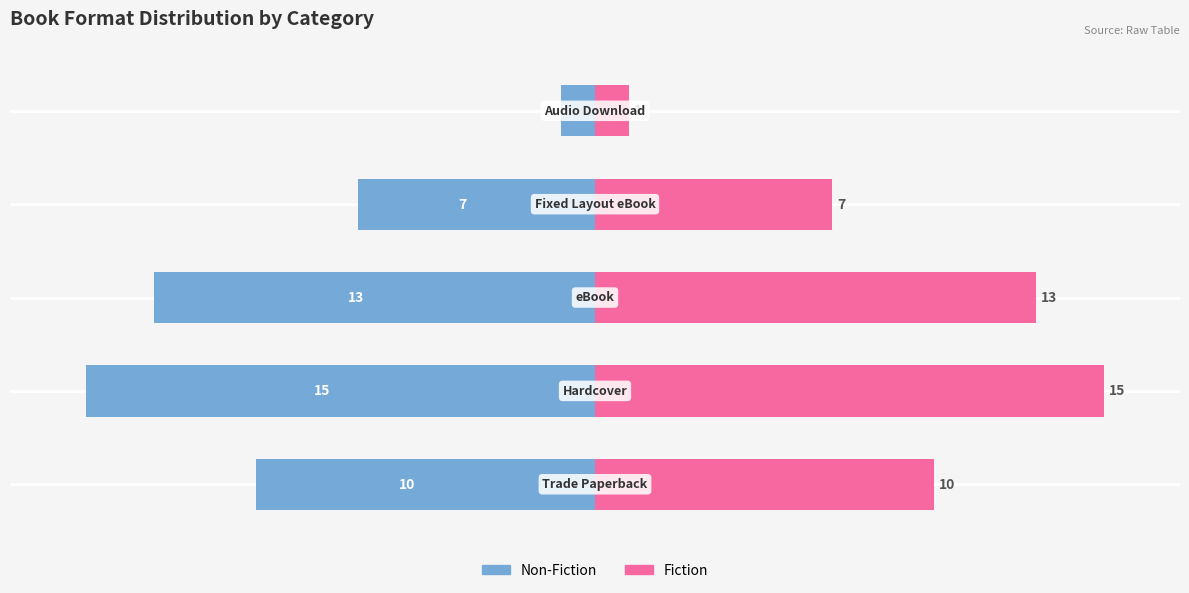

The value of Hardcover at 2 is 24.1. True or false?

False